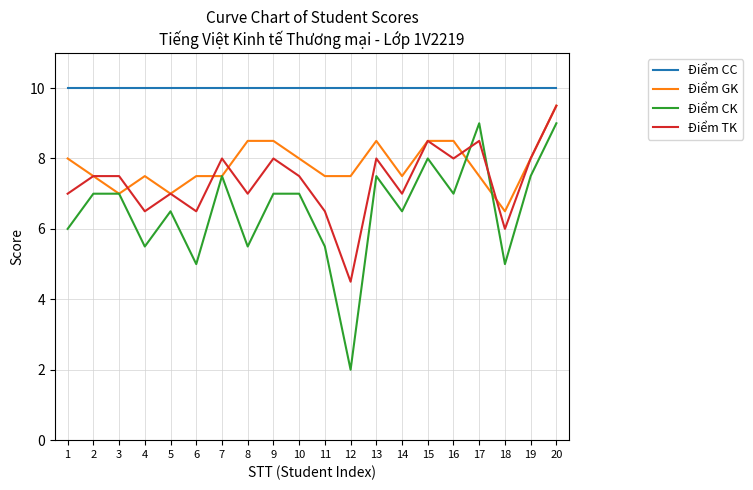

Count the Điểm GK values in the range 7 to 8.

13